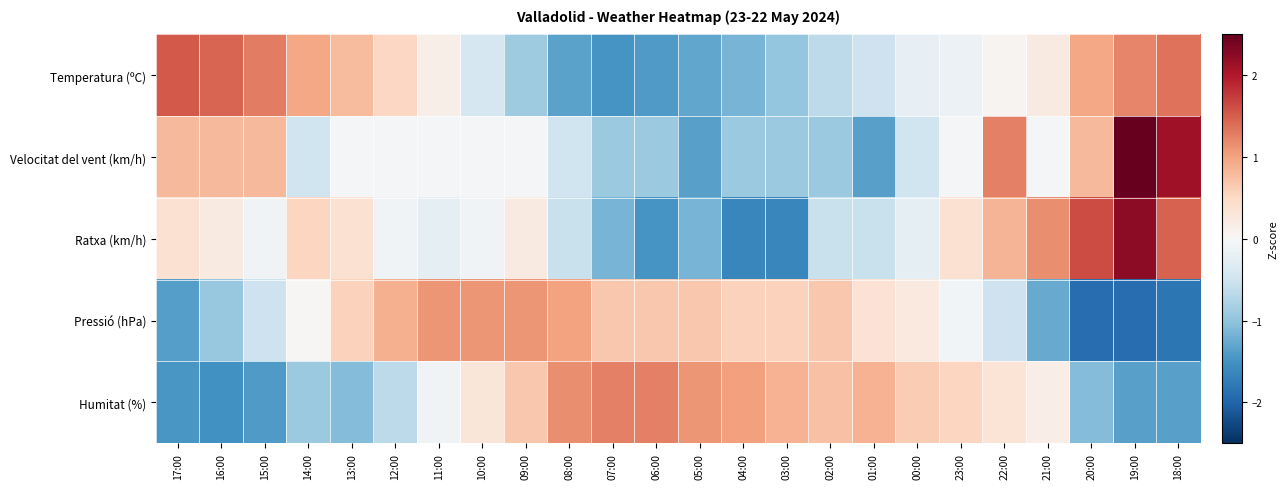

At how many categories does at least one series exceed 0?

24